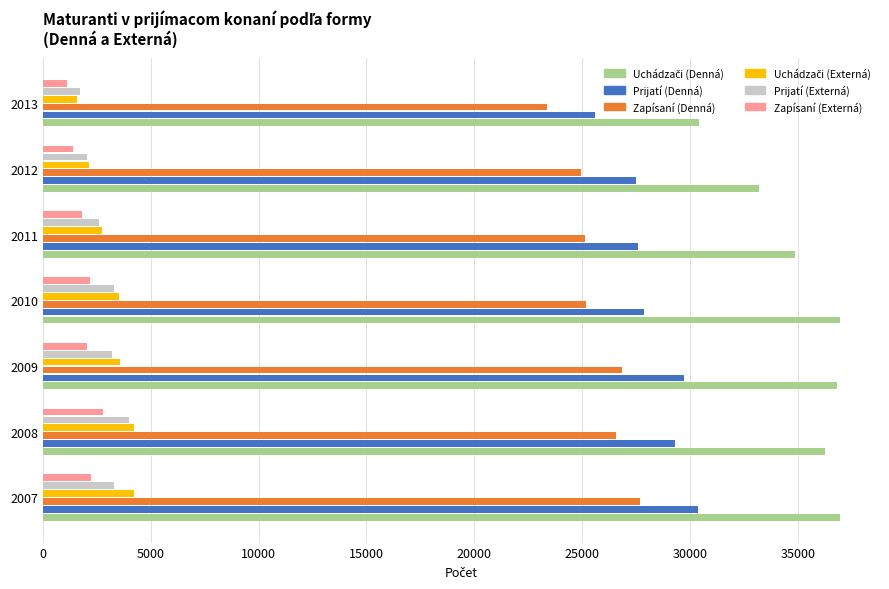

What is the difference between the maximum and minimum values in the Prijatí (Denná) series?

4761